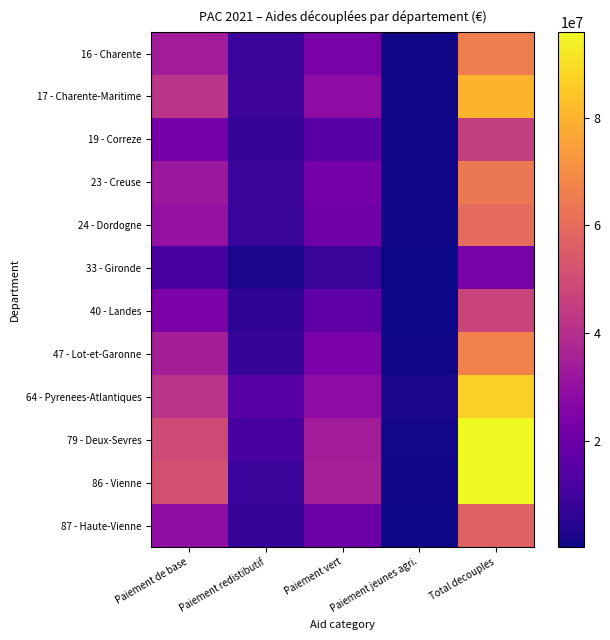

Which category has the lowest value across all series?

Paiement jeunes agri.